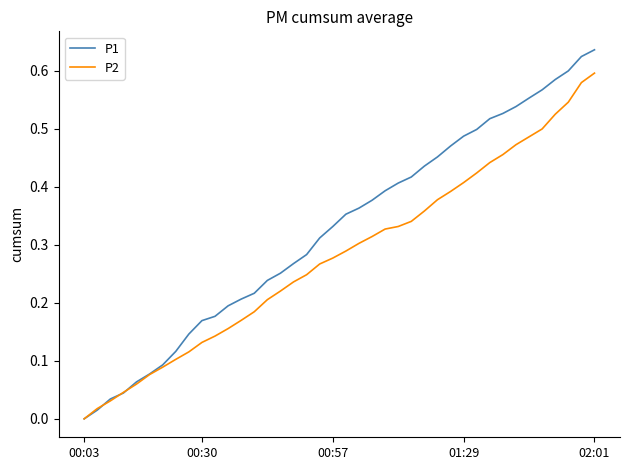

List the series in order of their peak value, lowest first.

P2, P1